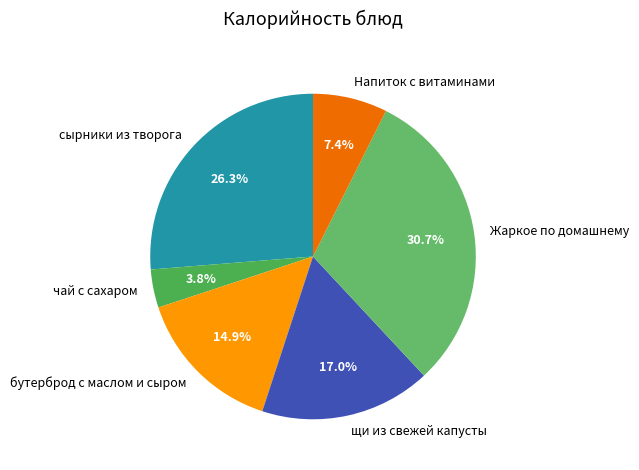

Does чай с сахаром account for over 50% of the chart?

No